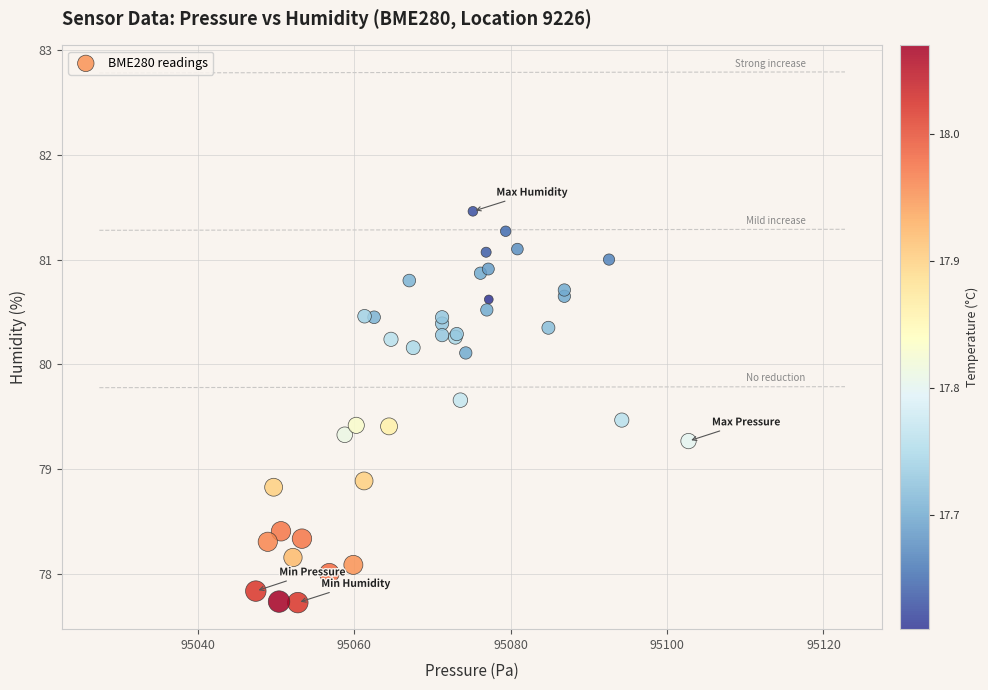

What Y value in the scatter plot is closest to 79?

78.9